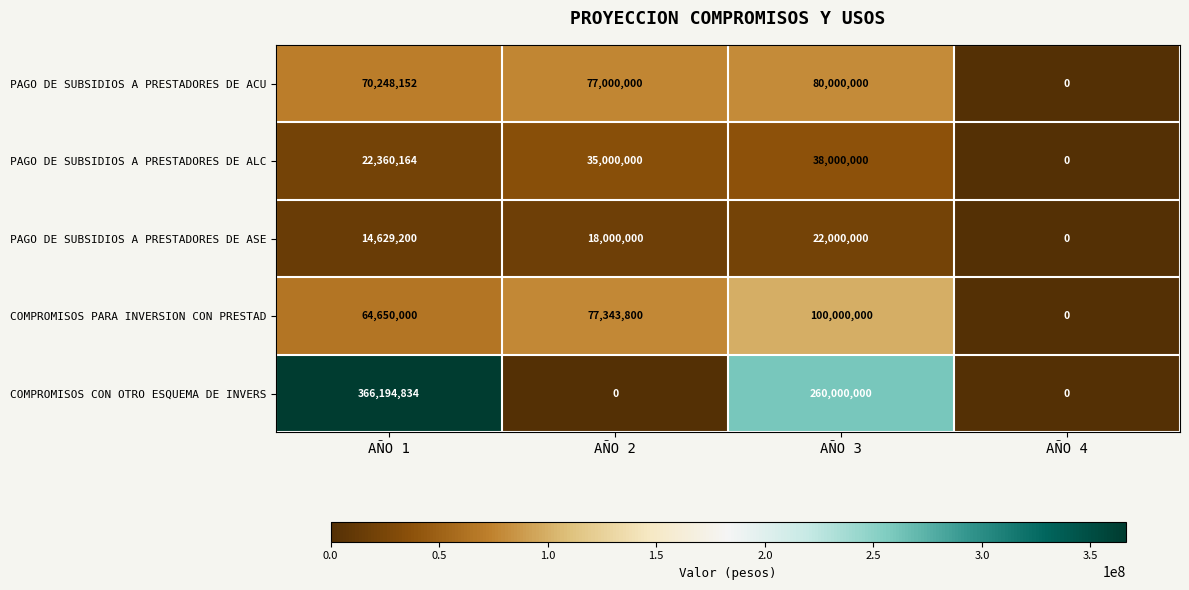

Which category has the highest value in the PAGO DE SUBSIDIOS A PRESTADORES DE ALC series?

AÑO 3